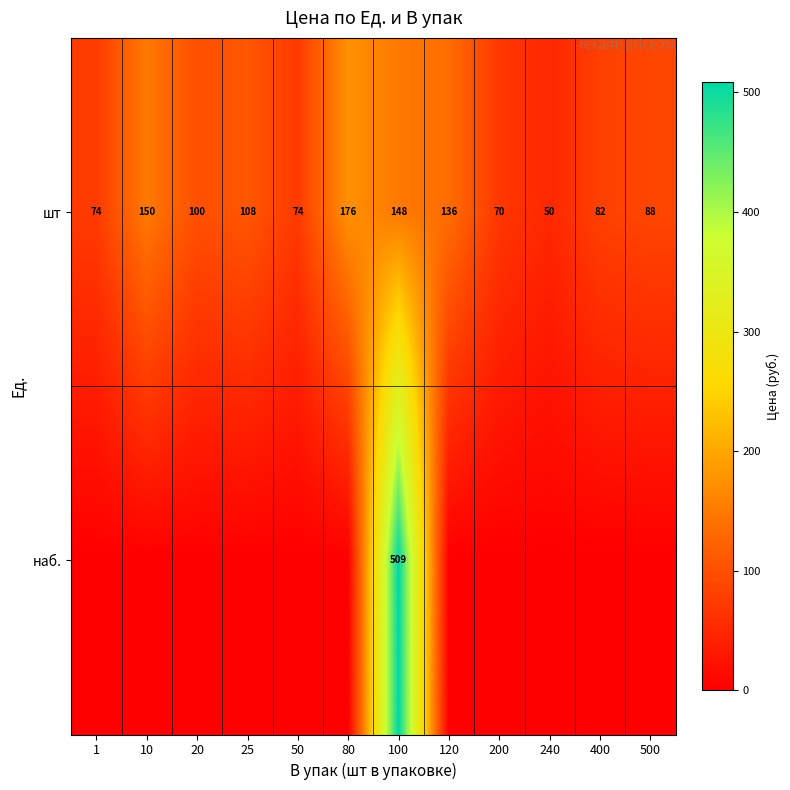

At which label does шт reach its minimum?

240